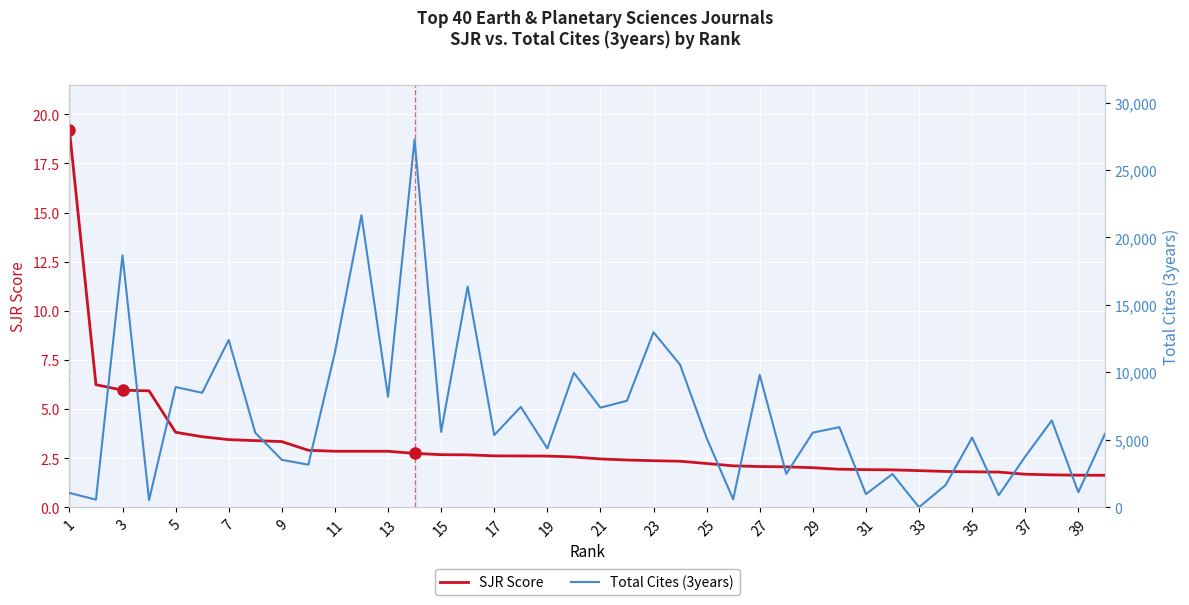

After their last crossing, which series has the higher values: Total Cites (3years) or SJR Score?

Total Cites (3years)